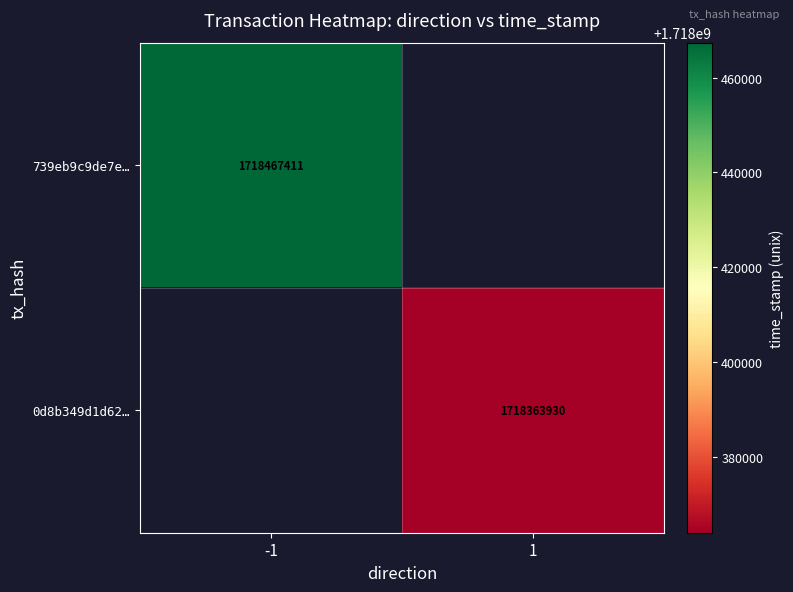

Is it true that 0d8b349d1d62… equals 376560737 at 1?

False